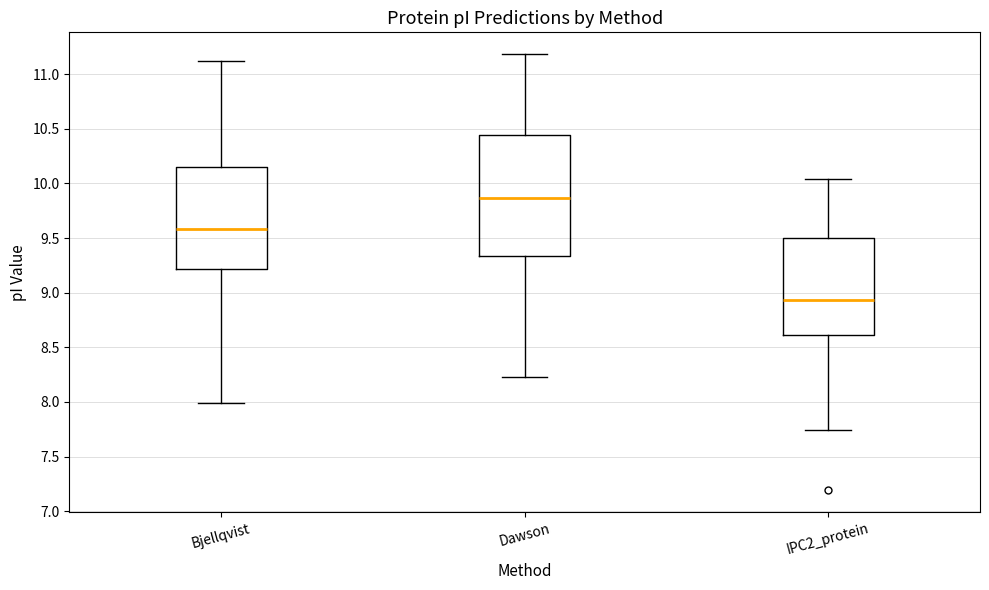

Reading left to right, transcribe this box plot: for each box, give where its median line is, the range the box spans, and where its two whiskers end, as read against the y-axis. The values are not printed on the chart, so give them approximately, as read against the axis.

Bjellqvist: median 9.60, box 9.20 to 10.15, whiskers 8.00 to 11.15
Dawson: median 9.85, box 9.35 to 10.45, whiskers 8.25 to 11.20
IPC2_protein: median 8.95, box 8.60 to 9.50, whiskers 7.75 to 10.05